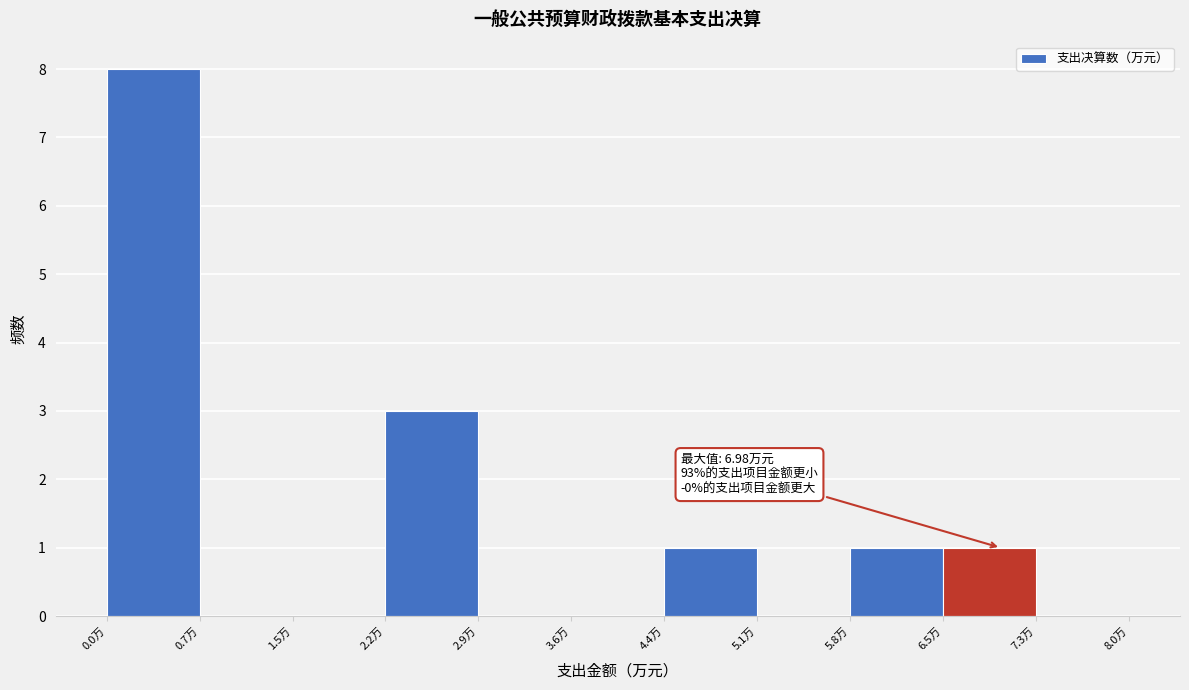

Over which range of the x-axis is the bar tallest?

0.0 to 0.7